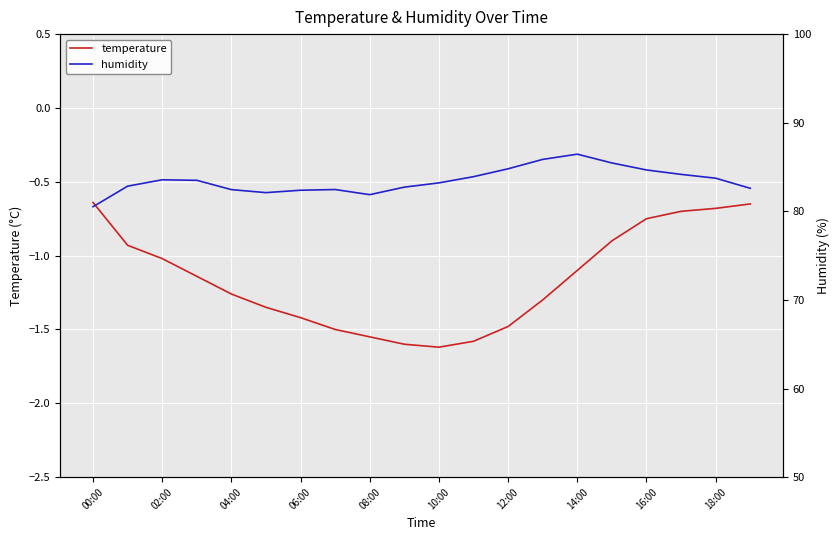

Rank the series at 18:00 from highest to lowest value.

humidity, temperature